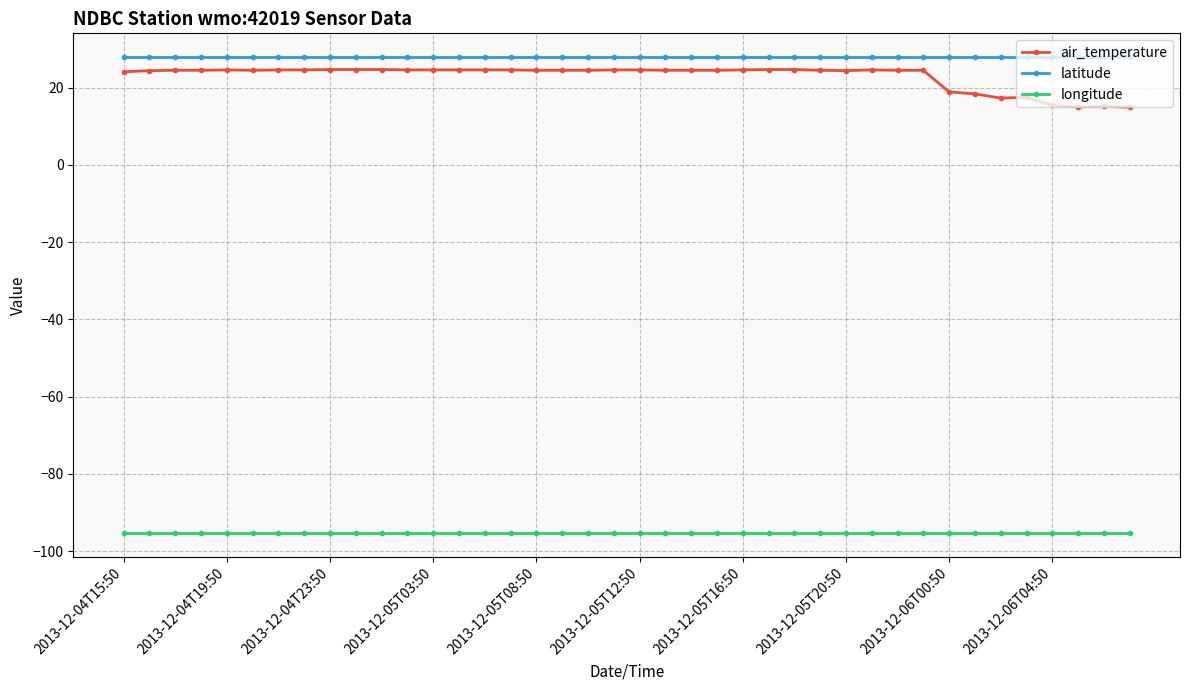

What is the value of the longitude point at the 30th from the left?

-95.4